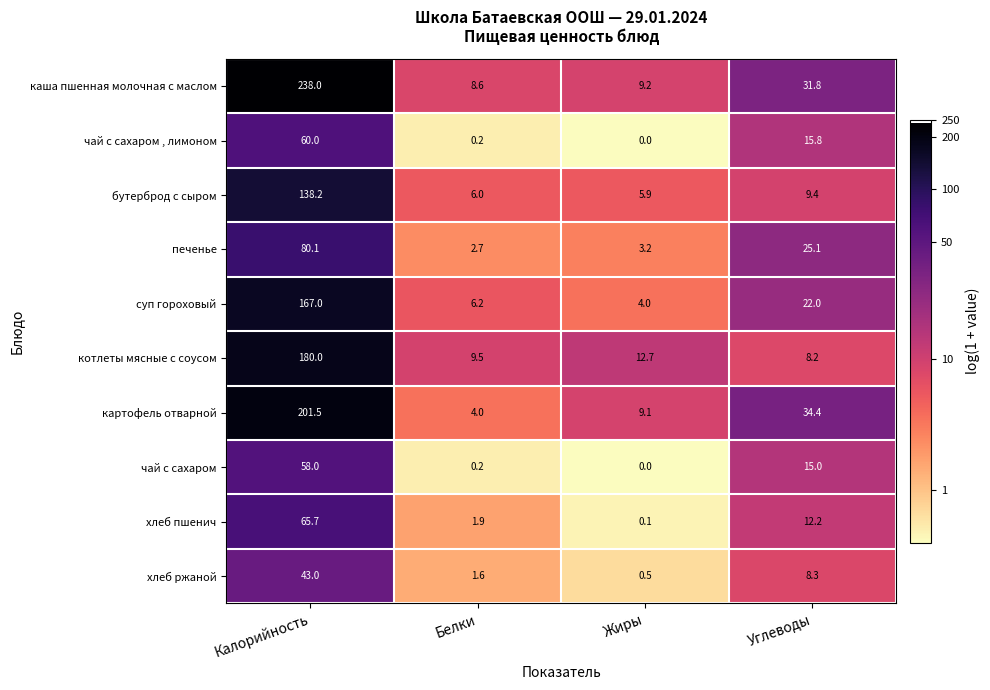

Rank the categories by хлеб пшенич value from highest to lowest.

Калорийность, Углеводы, Белки, Жиры